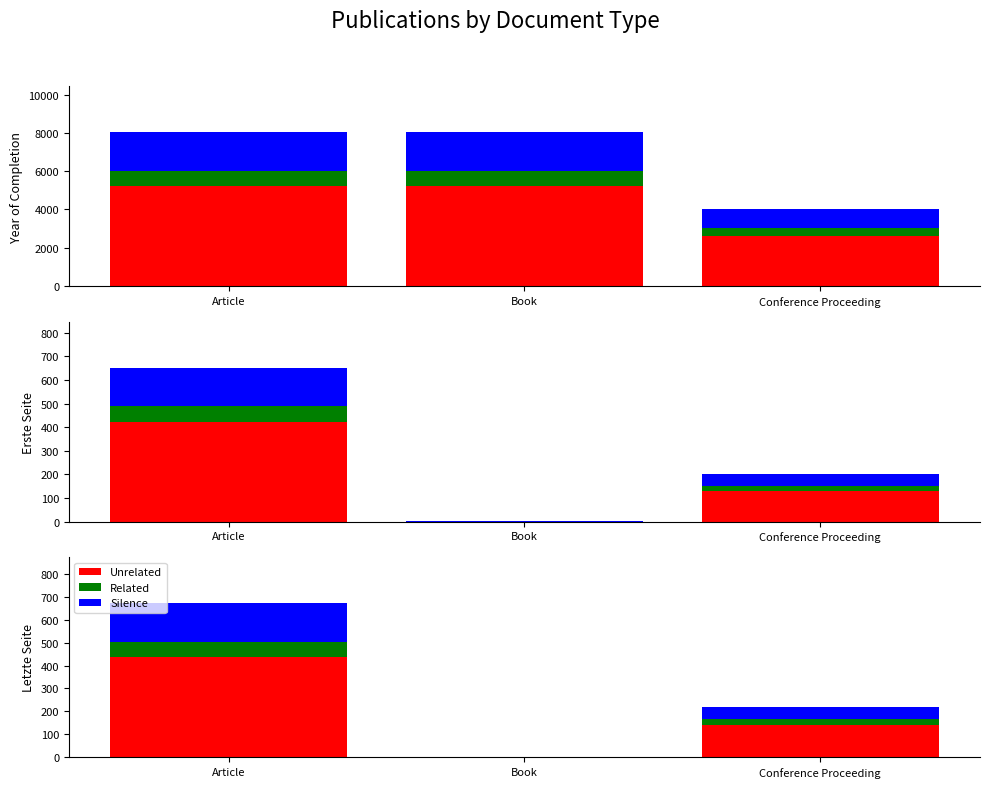

Count the number of data series in this chart.

3